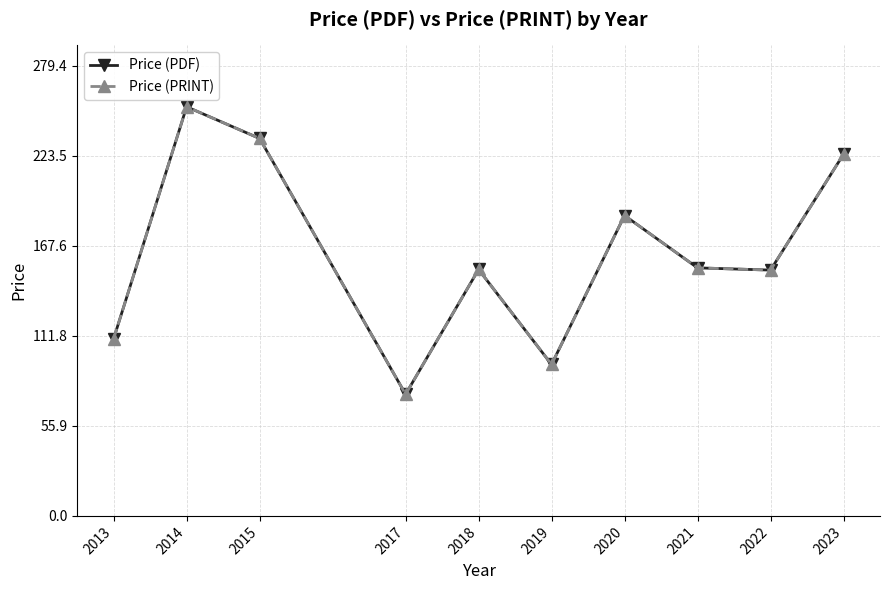

Is this an area chart (filled region under the line)?

No